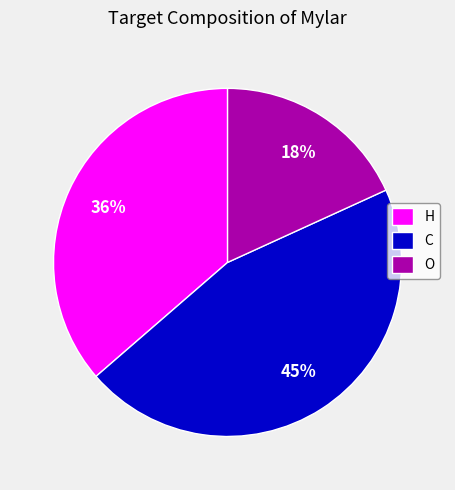

Which category has the biggest portion of the pie?

C